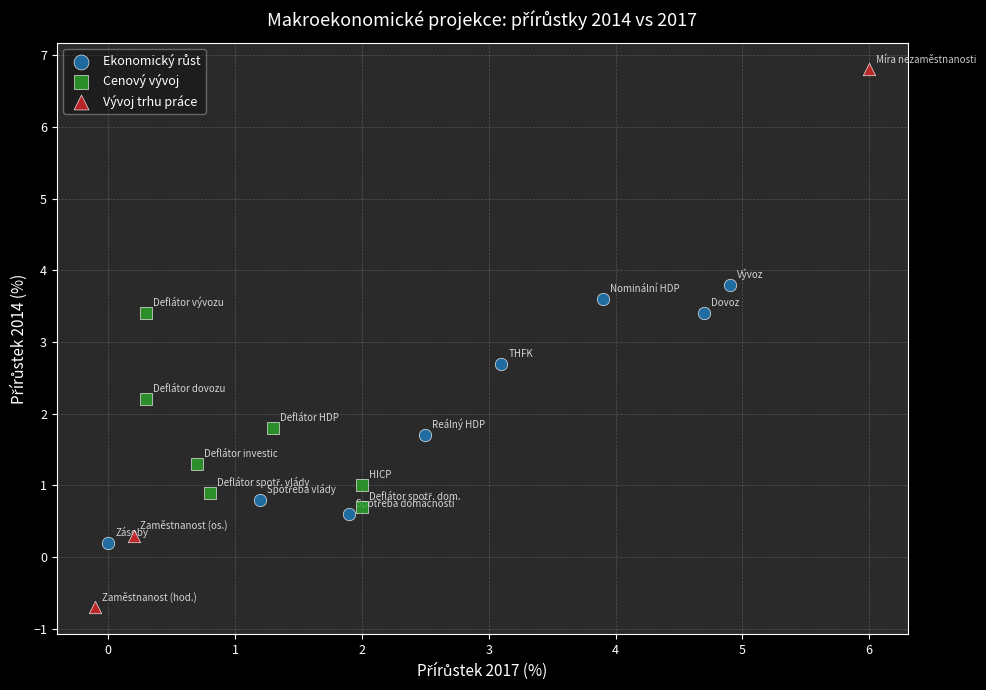

Which series has the largest Y range (max minus min)?

Vývoj trhu práce